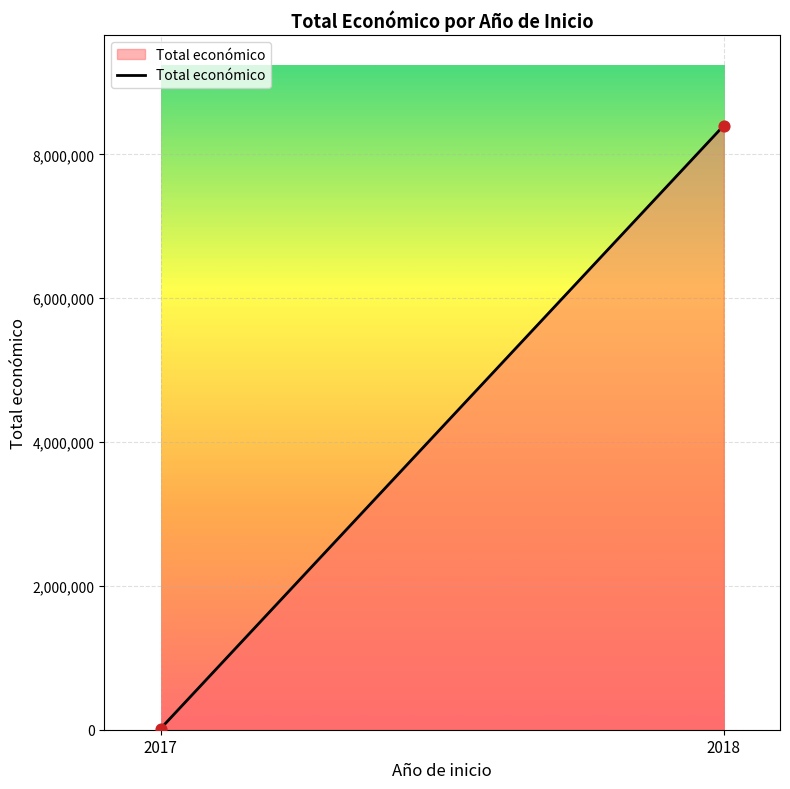

What is the range of Y values (max minus min)?

8384842